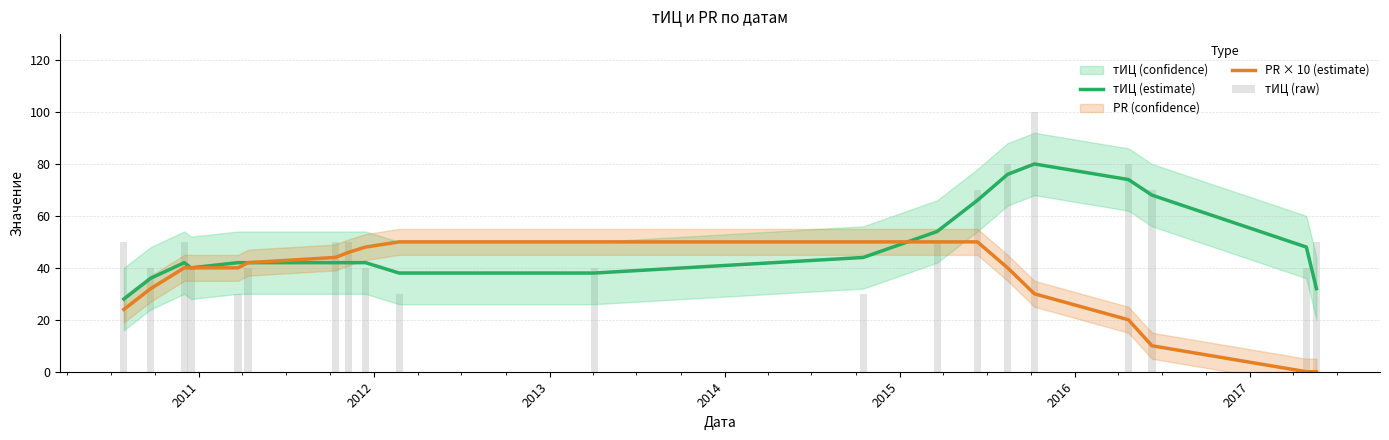

What is the highest value of the PR × 10 (estimate) series?

50